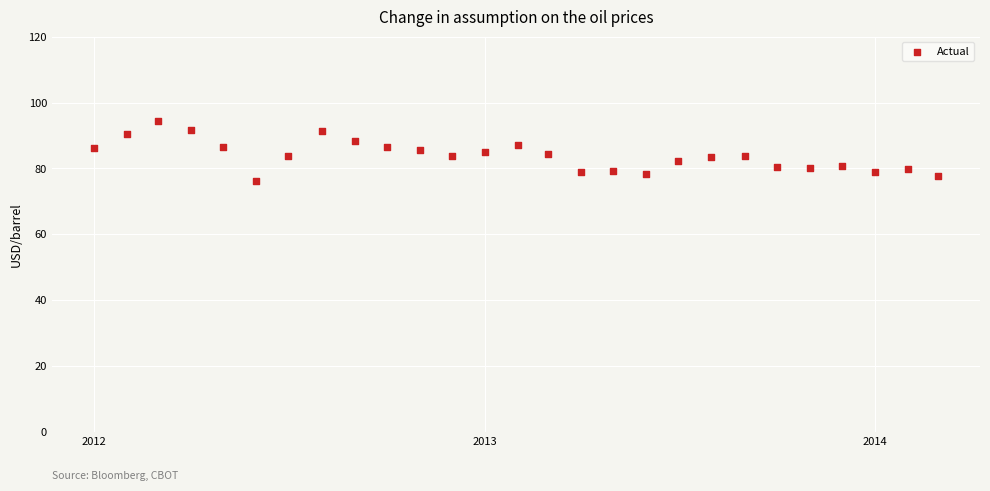

What is the range of Y values (max minus min)?

18.2